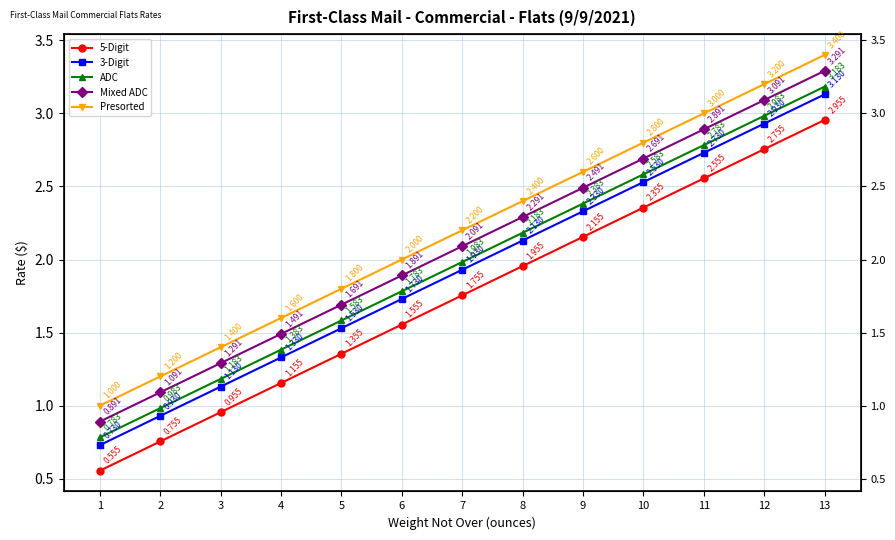

What is the sum of all 3-Digit values?

25.1